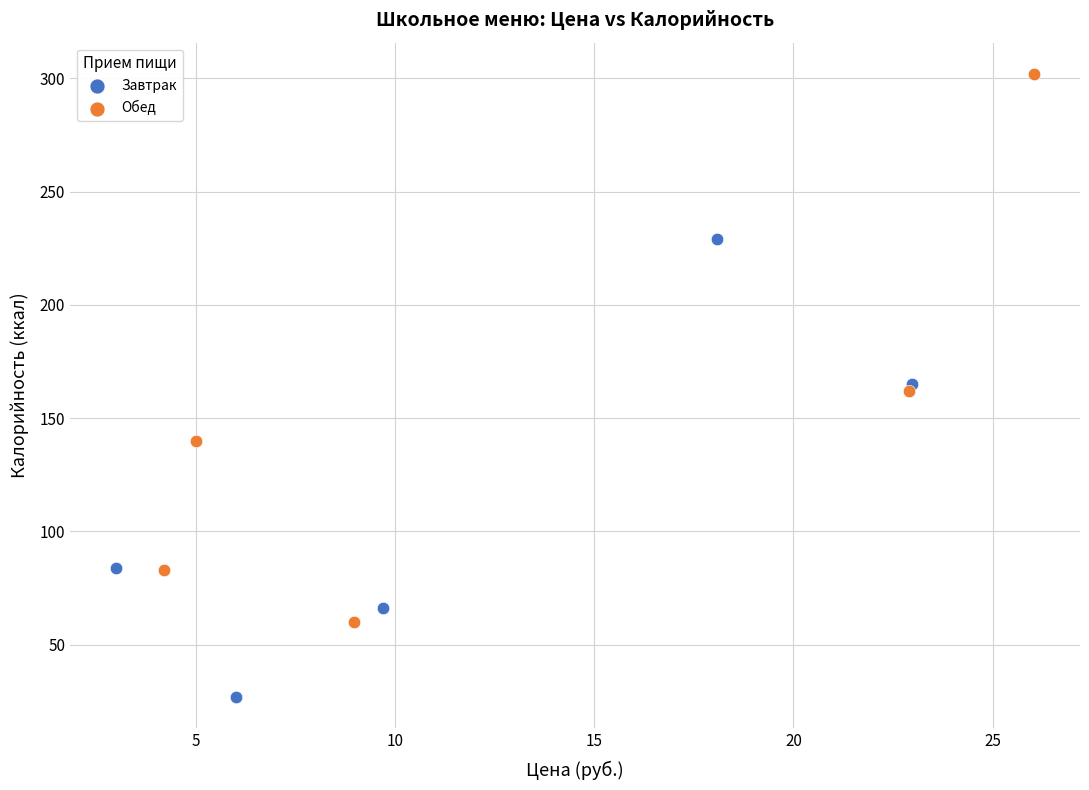

Which series reaches the minimum Y coordinate?

Завтрак